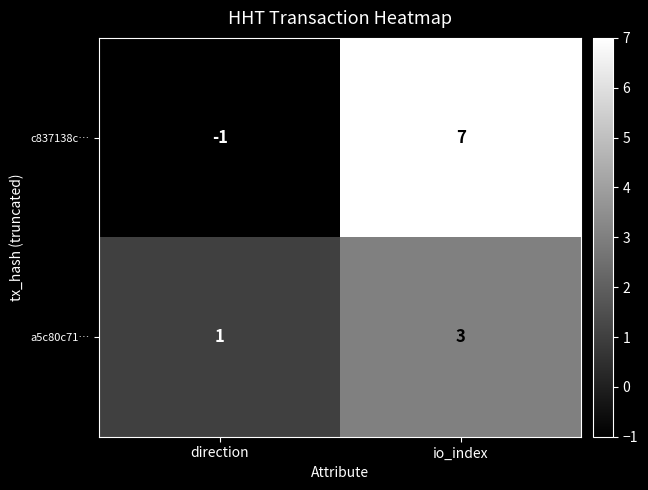

What is the smallest value displayed?

-1